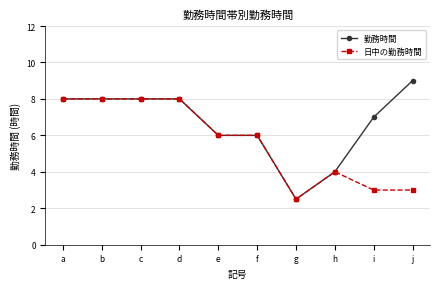

What is the minimum value for 勤務時間?

2.5